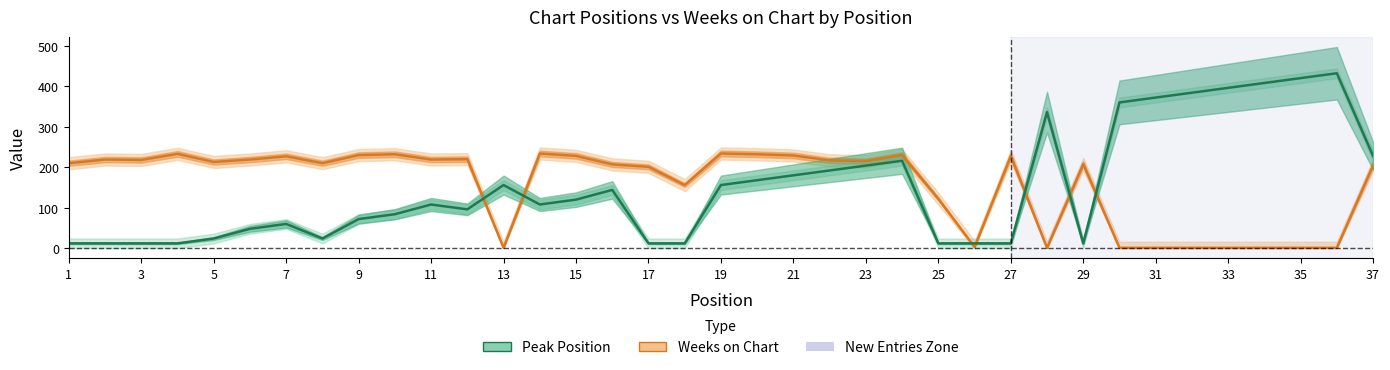

Where is Weeks on Chart nearest to the value 117?

25